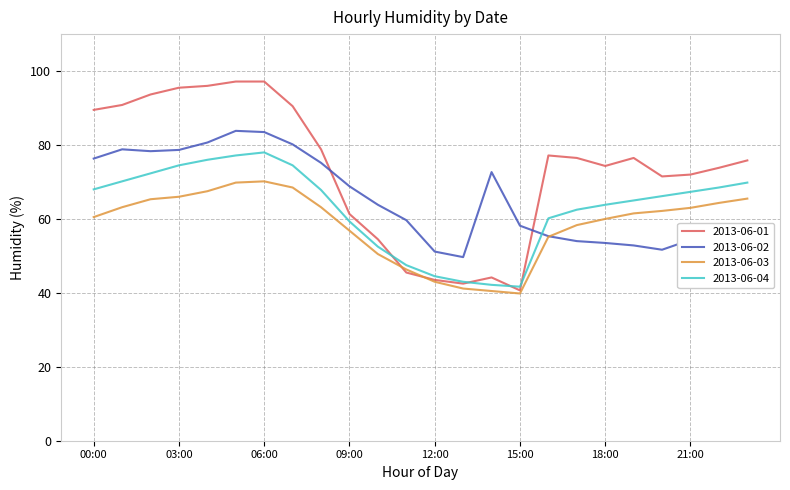

What is the minimum value for 2013-06-03?

39.8